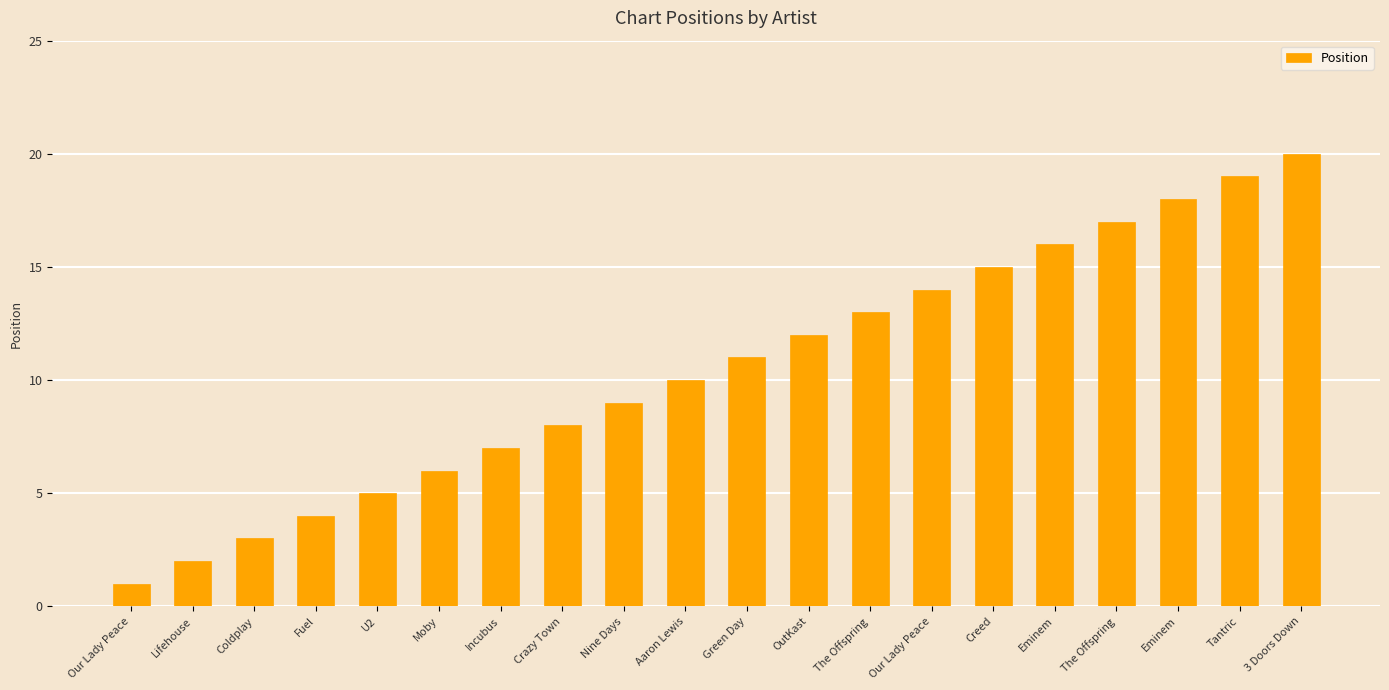

Does the chart contain any negative values?

No